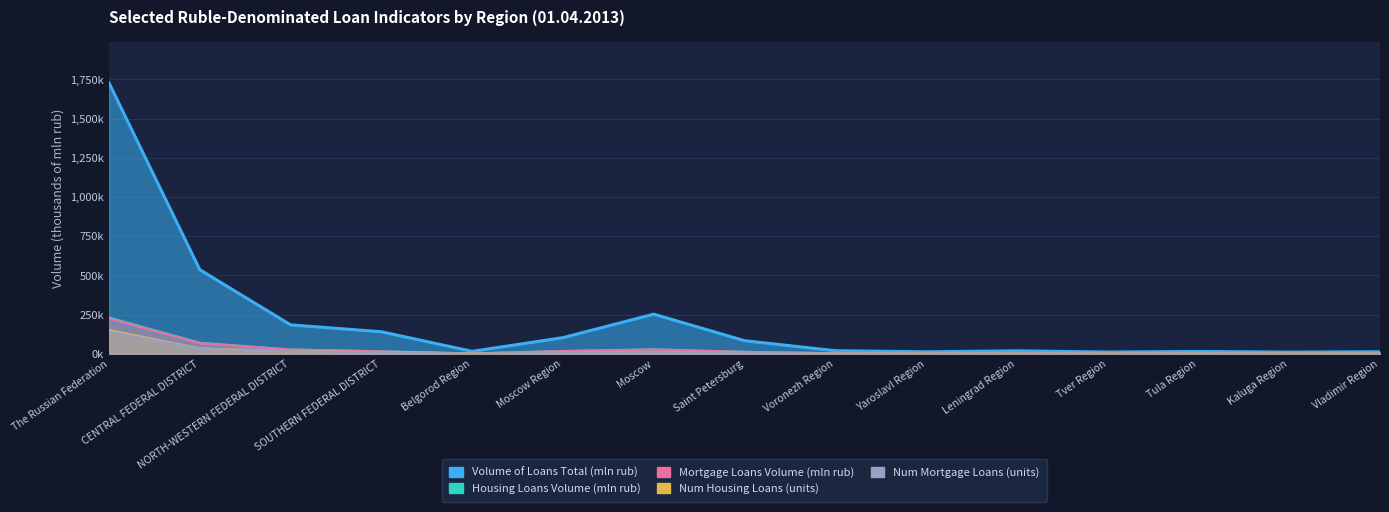

How many data points in Num Housing Loans (units) are less than 2?

7